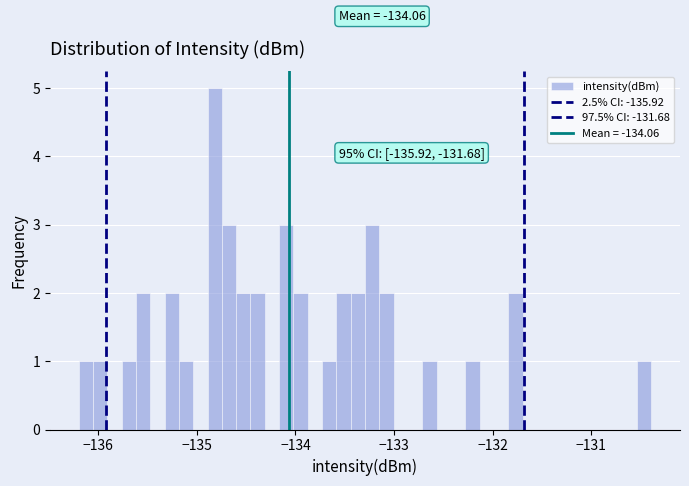

Around what value on the x-axis is the tallest bar? Give the approximate position of its centre, as read against the axis.

-134.8